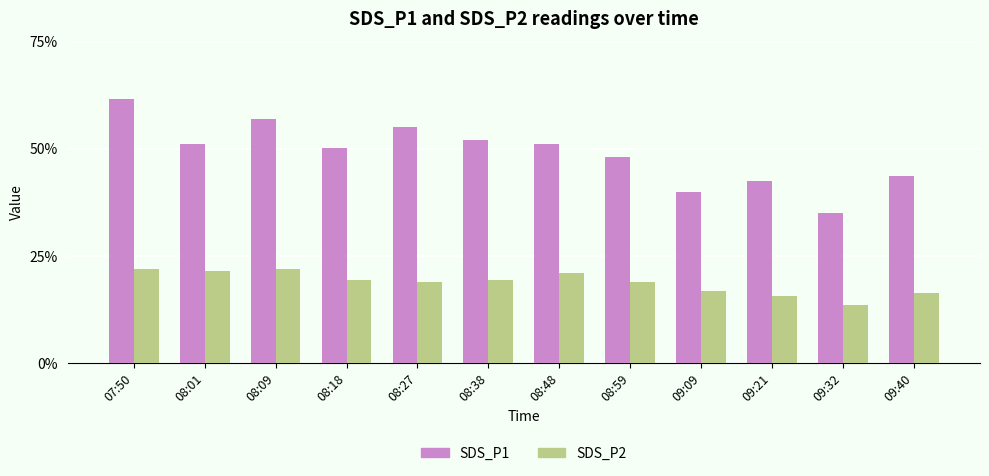

At which label does SDS_P1 reach its minimum?

09:32